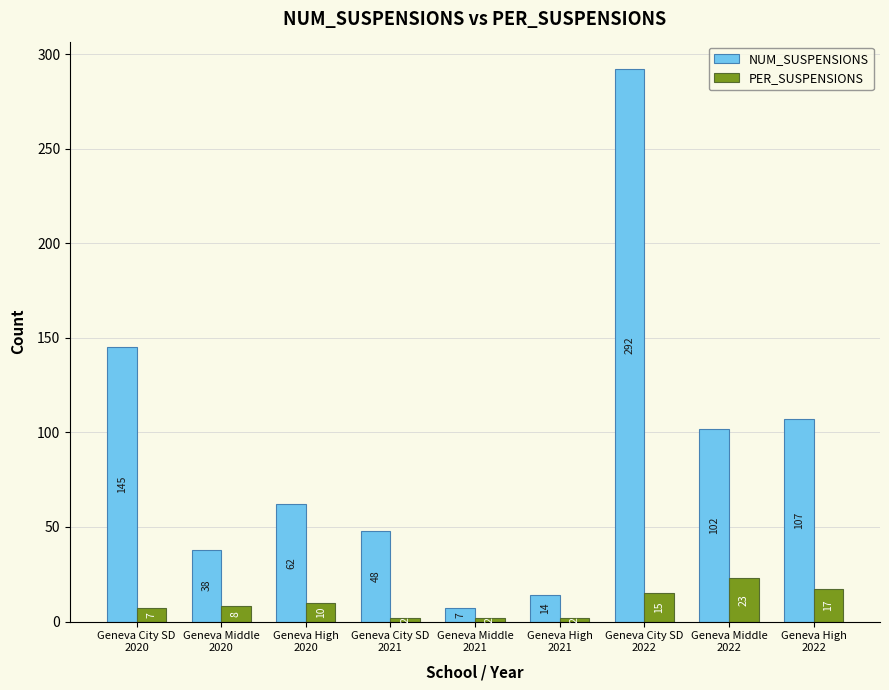

At which label does NUM_SUSPENSIONS reach its peak?

Geneva City SD
2022